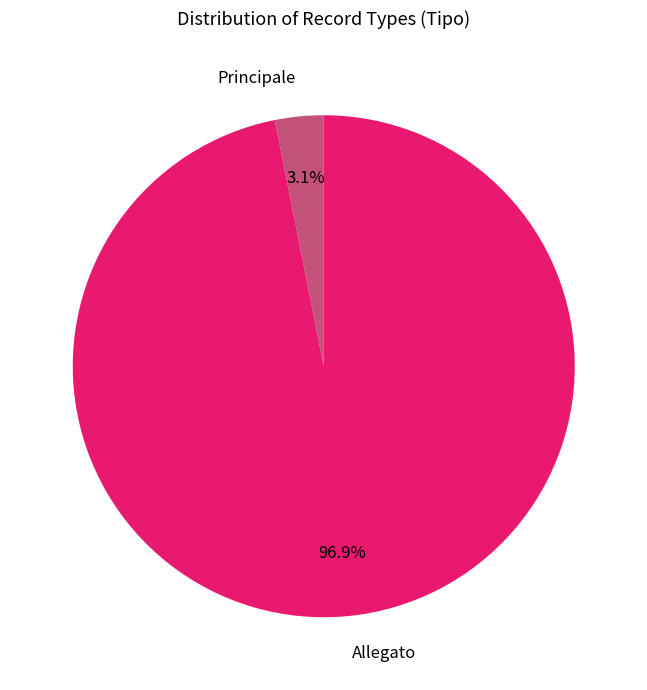

Is there a majority slice in this chart?

Yes